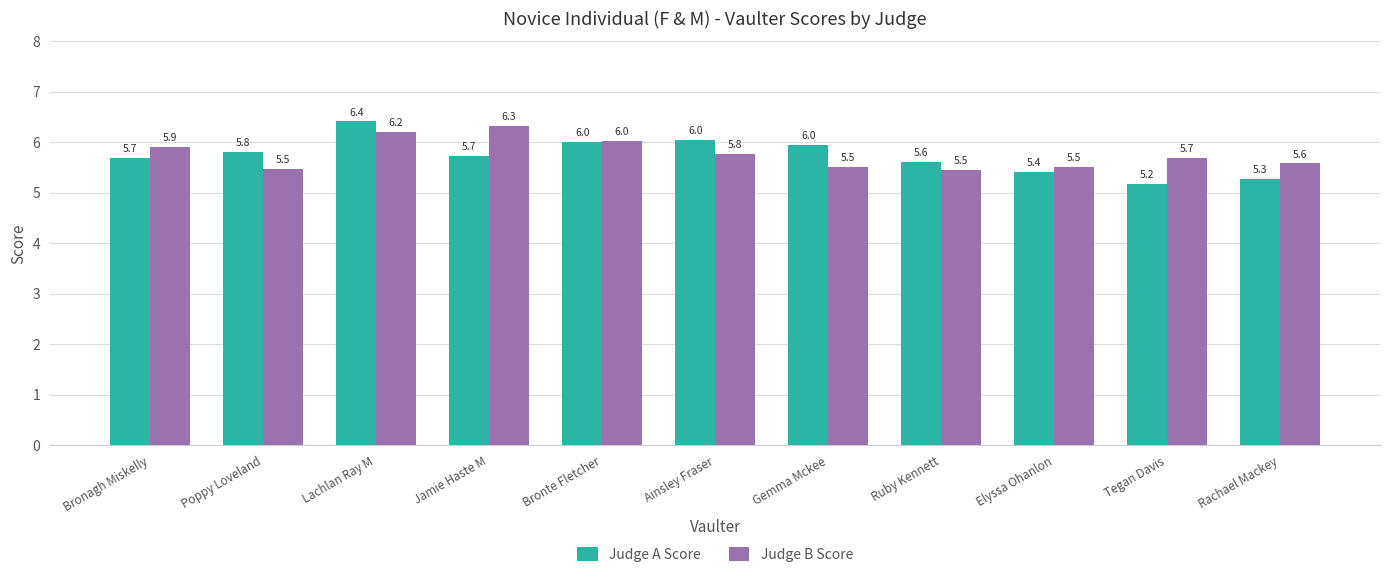

What is the label of the 11th bar from the right?

Bronagh Miskelly